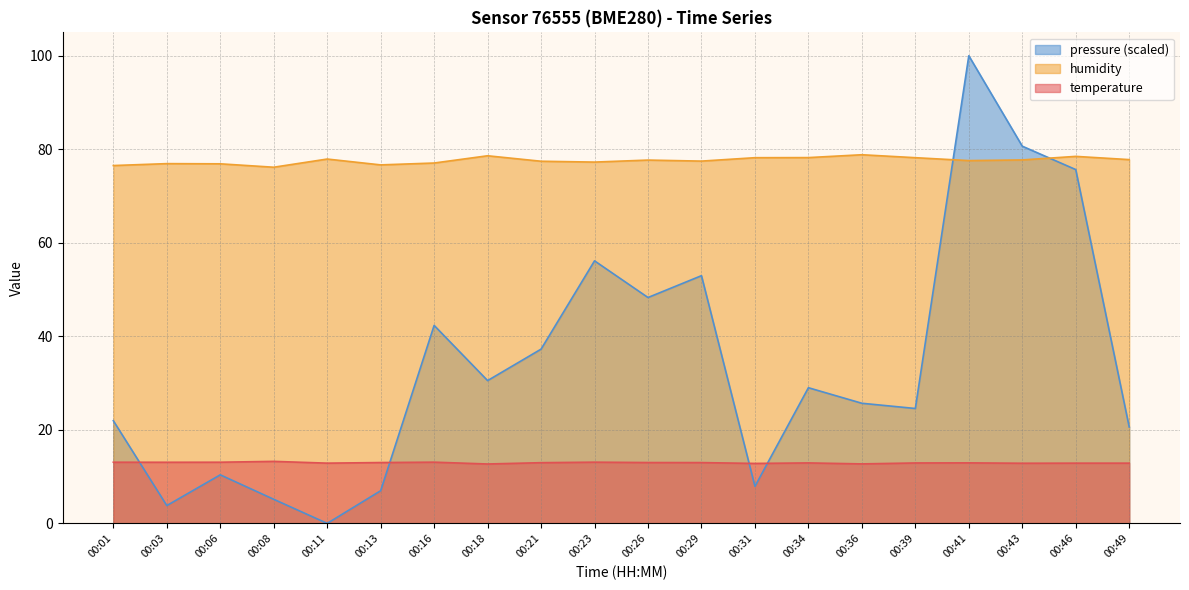

Which category has the highest value across all series?

00:41